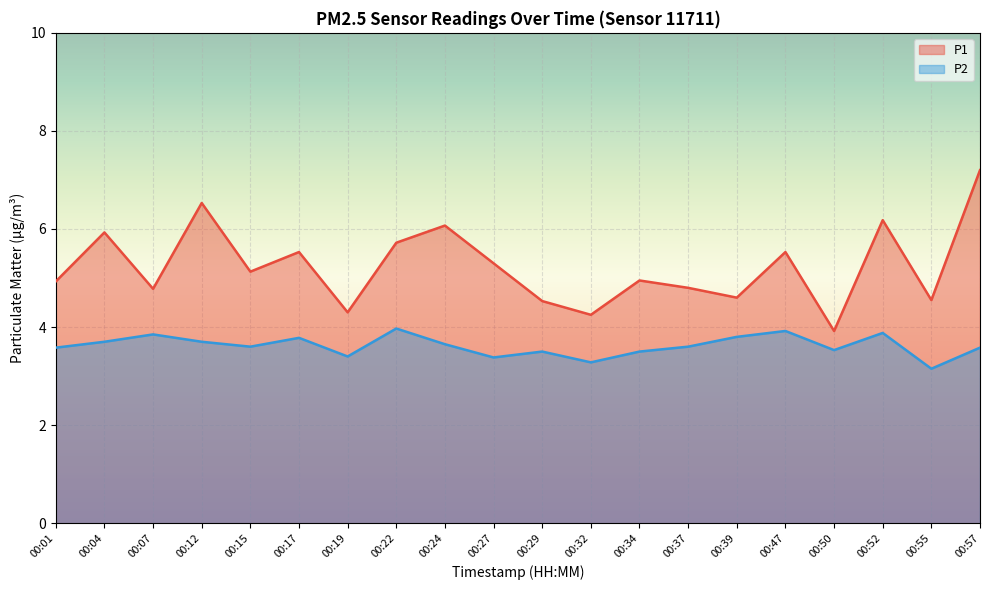

Is the value of P2 at 00:34 greater than the value of P1 at 00:07?

No